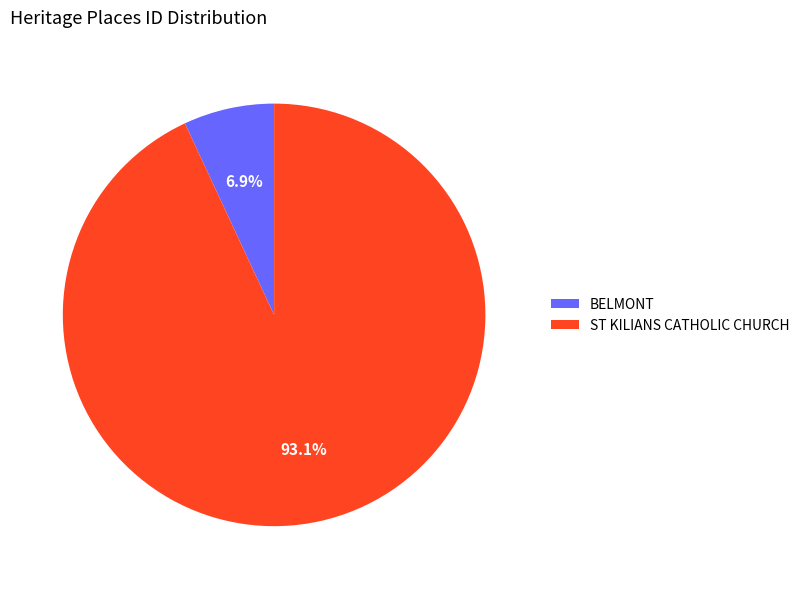

What is the largest slice in the pie chart?

ST KILIANS CATHOLIC CHURCH